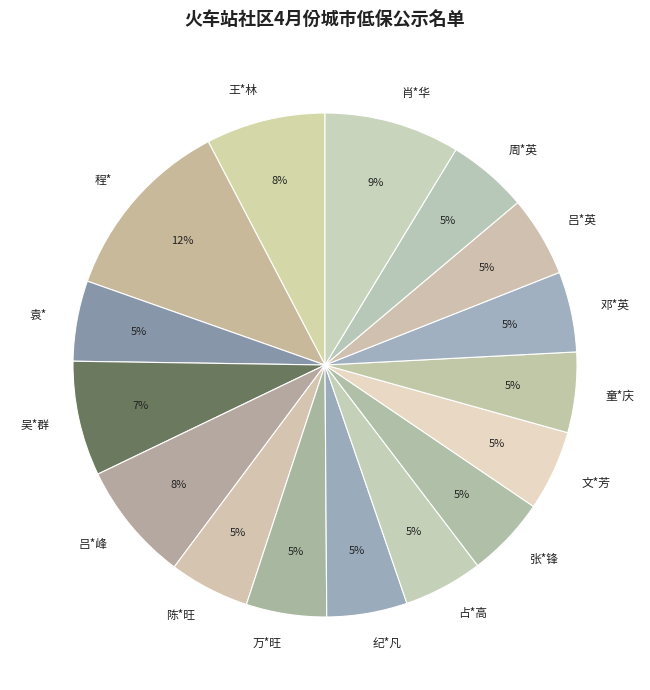

What percentage is the 周*英 slice, to the nearest percent?

5%